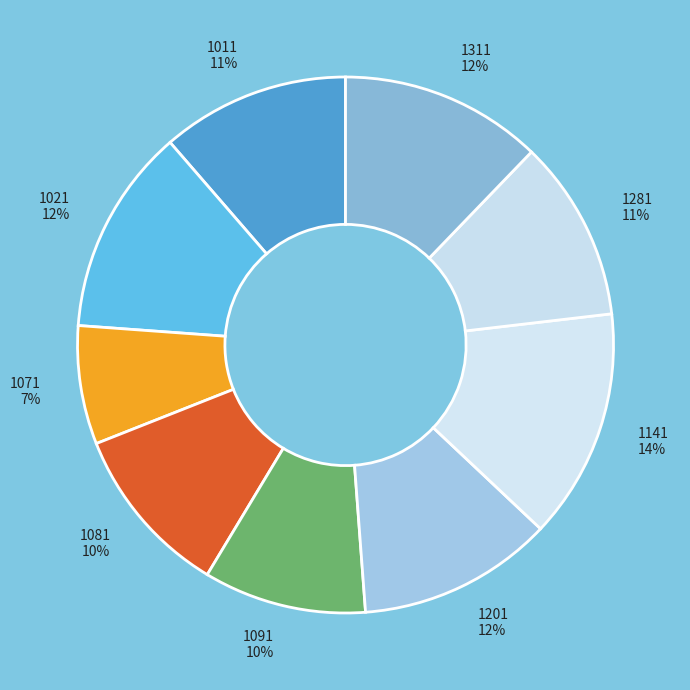

Between 1141 and 1091, which is larger?

1141